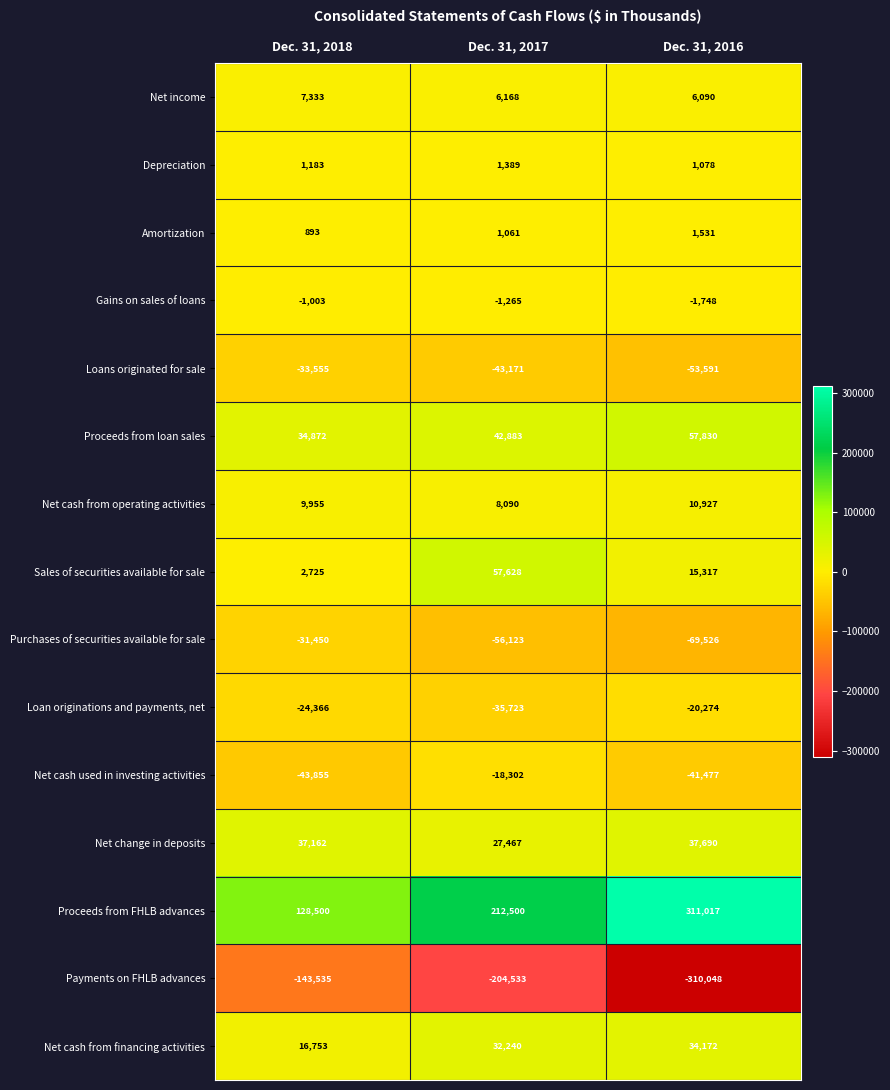

List the series in order of their peak value, highest first.

Proceeds from FHLB advances, Proceeds from loan sales, Sales of securities available for sale, Net change in deposits, Net cash from financing activities, Net cash from operating activities, Net income, Amortization, Depreciation, Gains on sales of loans, Net cash used in investing activities, Loan originations and payments, net, Purchases of securities available for sale, Loans originated for sale, Payments on FHLB advances